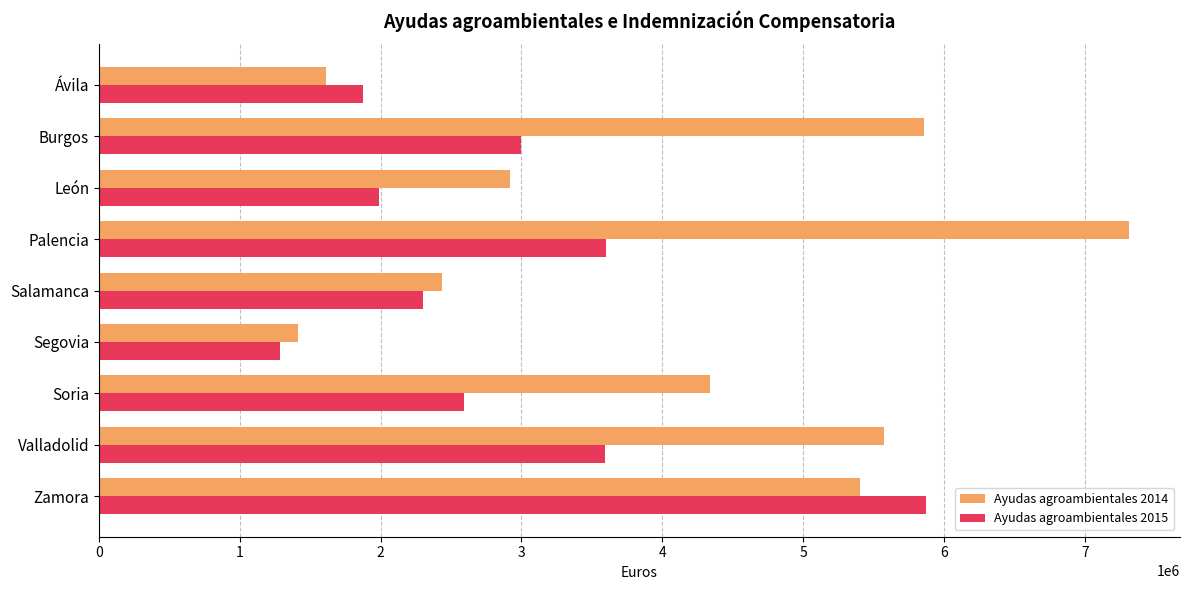

Which category has the lowest value across all series?

Segovia